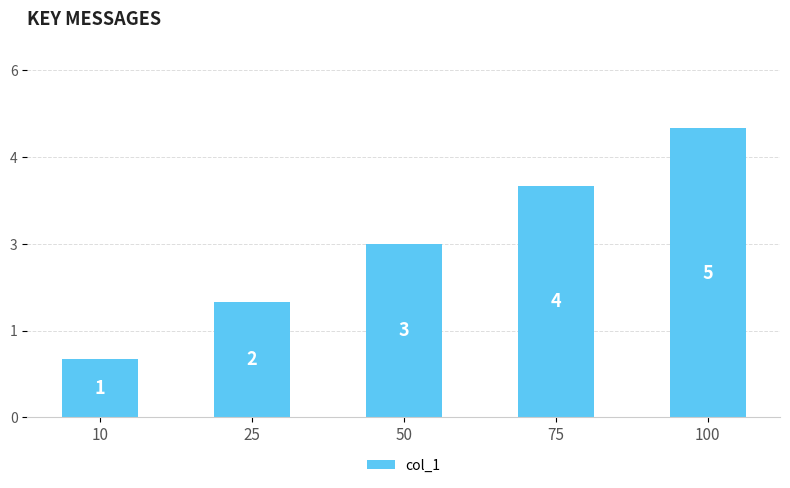

Which has a higher value, 75 or 50?

75